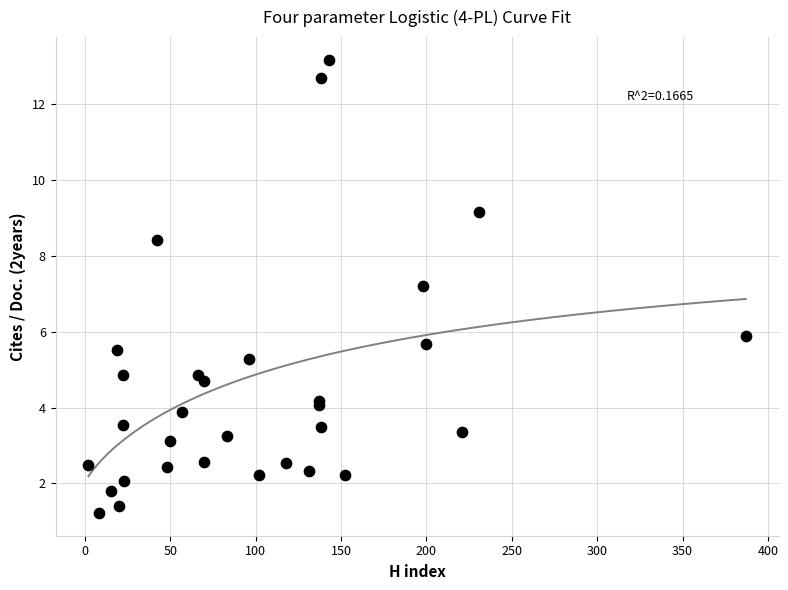

What Y value in the scatter plot is closest to 7?

7.2